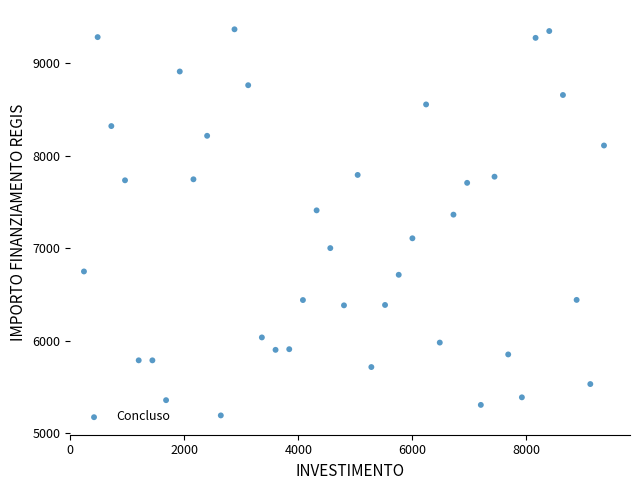

What is the range of X values (max minus min)?

9120.0